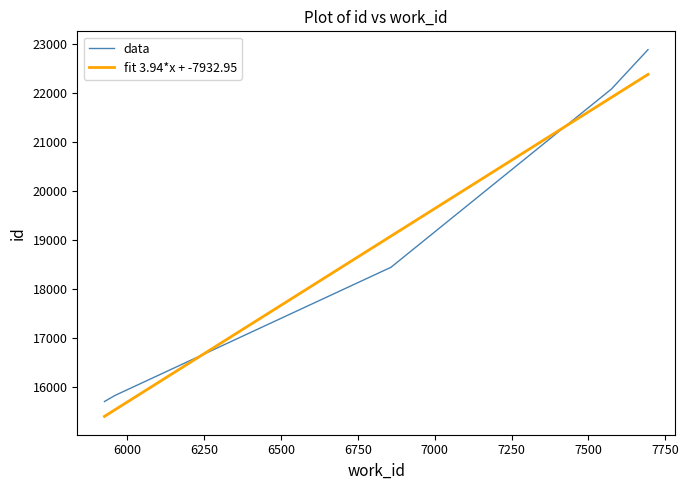

What is the value of the 2nd point from the left?

15837